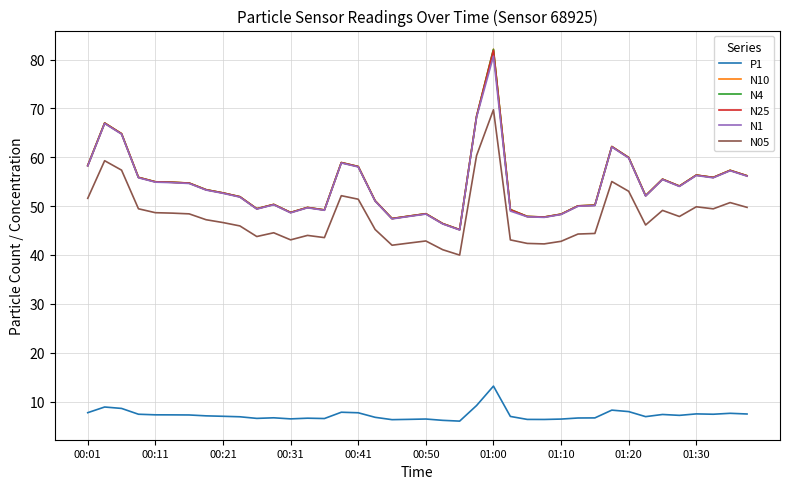

True or false: N25 and P1 cross at least once.

False